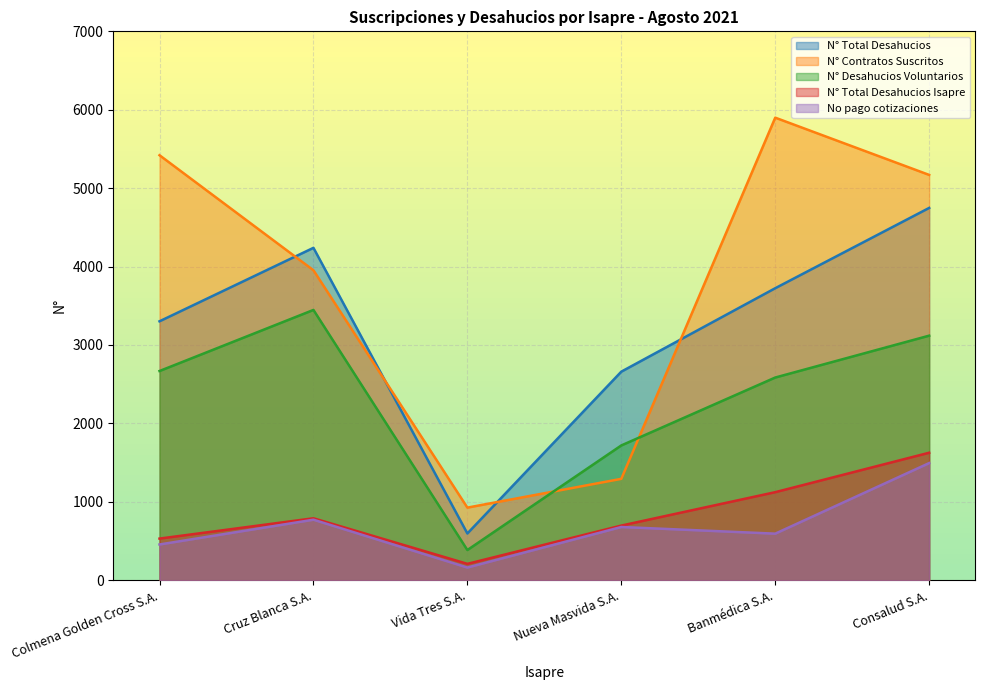

What is the lowest value of the N° Total Desahucios Isapre series?

209